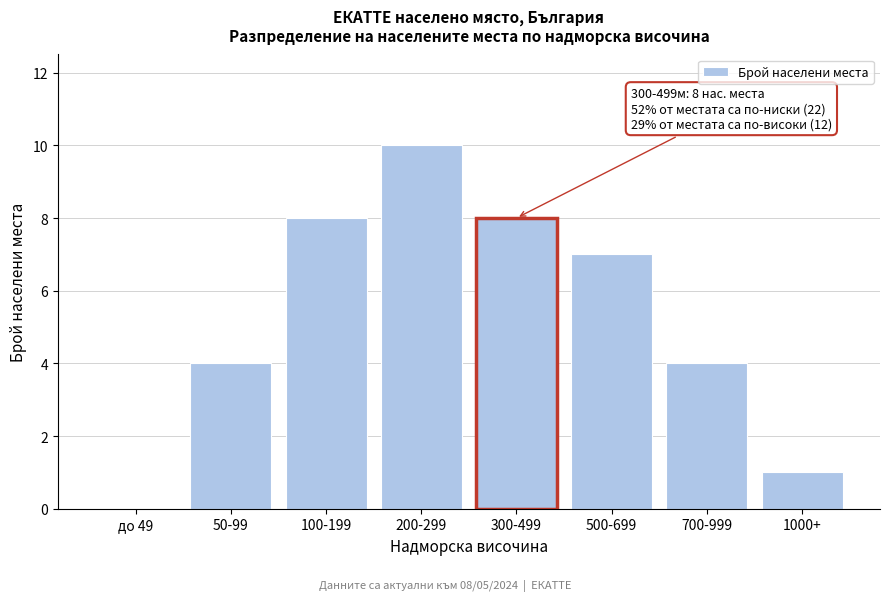

Reading left to right, extract all data points from this chart.

до 49=0	50-99=4	100-199=8	200-299=10	300-499=8	500-699=7	700-999=4	1000+=1